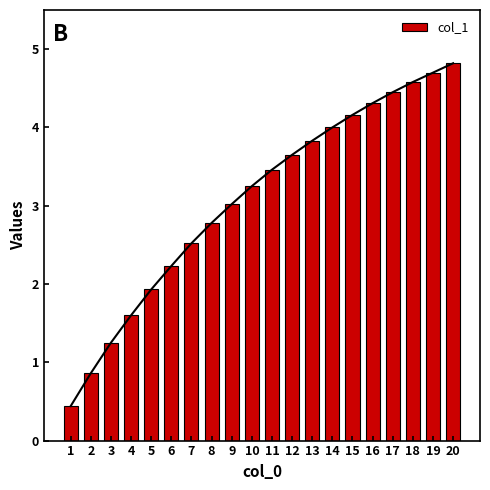

What is the sum of the values at 13 and 5?

5.8